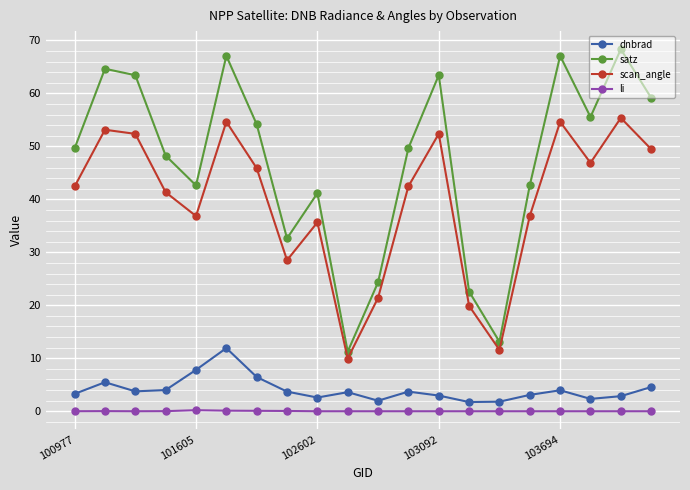

True or false: satz and scan_angle intersect in this chart.

False